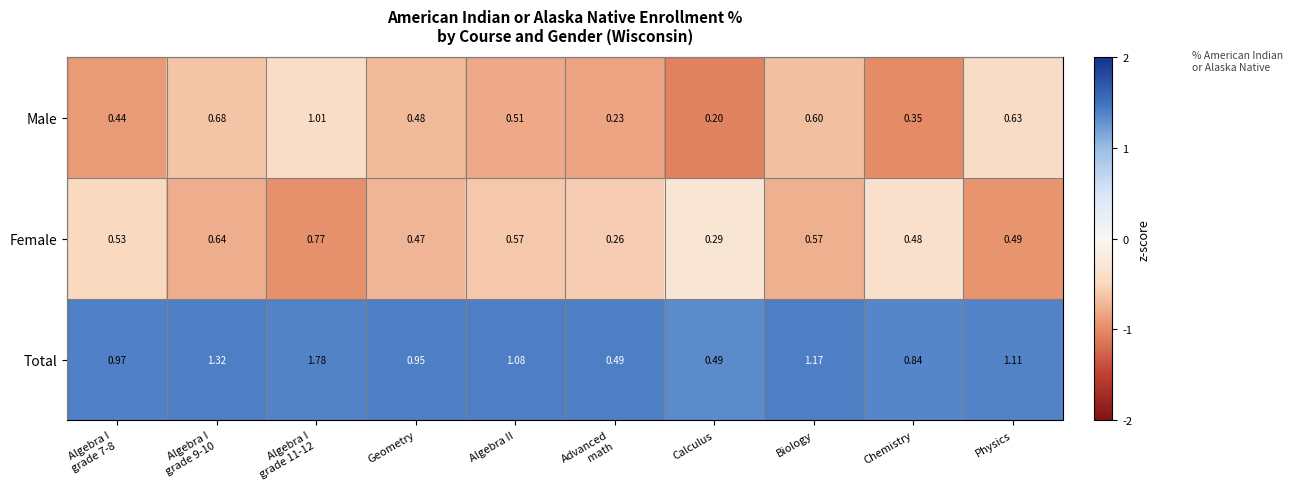

List the series in order of their peak value, highest first.

Total, Male, Female